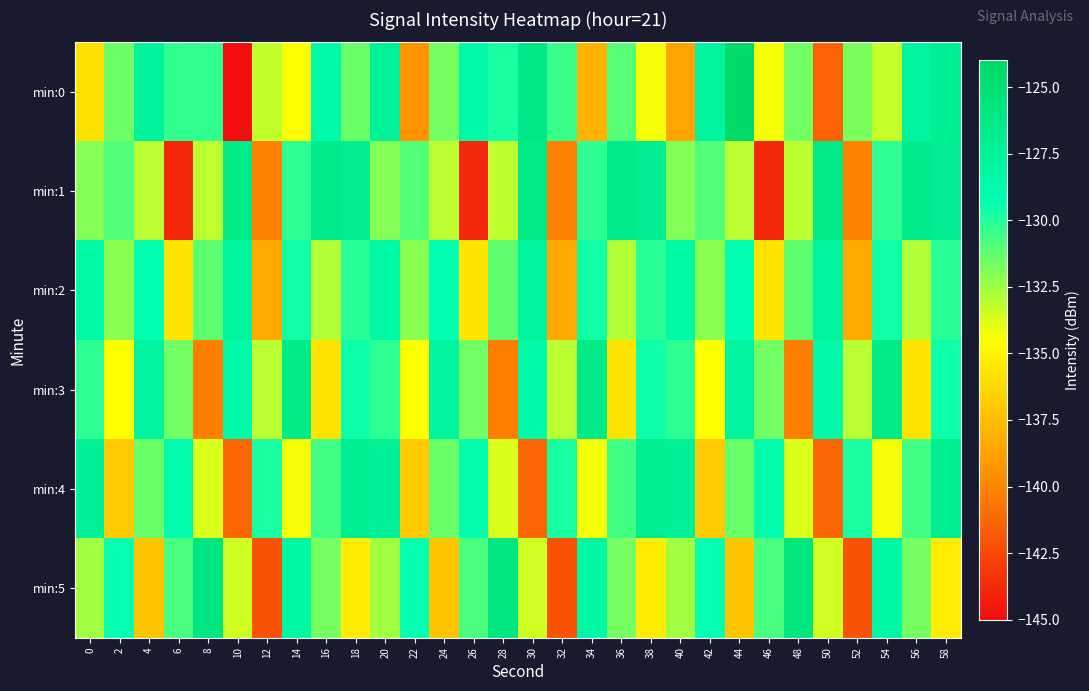

Reading right to left, what are all the values shown in this chart?

min:0: 58=-127.2	56=-127.8	54=-133.3	52=-131.8	50=-141.5	48=-131.6	46=-134.3	44=-124.2	42=-127.9	40=-138.6	38=-134.3	36=-131.0	34=-138.0	32=-130.5	30=-126.2	28=-129.8	26=-128.6	24=-131.6	22=-139.4	20=-127.5	18=-131.4	16=-128.7	14=-134.4	12=-133.2	10=-144.8	8=-130.3	6=-130.3	4=-127.7	2=-131.5	0=-135.8
min:1: 58=-126.9	56=-126.6	54=-130.2	52=-140.2	50=-126.4	48=-133.1	46=-143.9	44=-133.1	42=-130.9	40=-132.0	38=-126.9	36=-126.6	34=-130.2	32=-140.2	30=-126.4	28=-133.1	26=-143.9	24=-133.1	22=-130.9	20=-132.0	18=-126.9	16=-126.6	14=-130.2	12=-140.2	10=-126.4	8=-133.1	6=-143.9	4=-133.1	2=-130.9	0=-132.0
min:2: 58=-130.1	56=-132.9	54=-129.6	52=-138.4	50=-127.8	48=-131.2	46=-135.7	44=-129.3	42=-132.1	40=-128.5	38=-130.1	36=-132.9	34=-129.6	32=-138.4	30=-127.8	28=-131.2	26=-135.7	24=-129.3	22=-132.1	20=-128.5	18=-130.1	16=-132.9	14=-129.6	12=-138.4	10=-127.8	8=-131.2	6=-135.7	4=-129.3	2=-132.1	0=-128.5
min:3: 58=-129.5	56=-135.8	54=-126.4	52=-133.1	50=-128.7	48=-140.3	46=-131.6	44=-127.9	42=-134.5	40=-130.2	38=-129.5	36=-135.8	34=-126.4	32=-133.1	30=-128.7	28=-140.3	26=-131.6	24=-127.9	22=-134.5	20=-130.2	18=-129.5	16=-135.8	14=-126.4	12=-133.1	10=-128.7	8=-140.3	6=-131.6	4=-127.9	2=-134.5	0=-130.2
min:4: 58=-127.1	56=-130.6	54=-134.3	52=-129.8	50=-141.2	48=-133.7	46=-128.9	44=-131.4	42=-136.8	40=-127.3	38=-127.1	36=-130.6	34=-134.3	32=-129.8	30=-141.2	28=-133.7	26=-128.9	24=-131.4	22=-136.8	20=-127.3	18=-127.1	16=-130.6	14=-134.3	12=-129.8	10=-141.2	8=-133.7	6=-128.9	4=-131.4	2=-136.8	0=-127.3
min:5: 58=-135.4	56=-131.7	54=-128.3	52=-142.1	50=-133.5	48=-125.9	46=-130.8	44=-137.2	42=-129.4	40=-132.6	38=-135.4	36=-131.7	34=-128.3	32=-142.1	30=-133.5	28=-125.9	26=-130.8	24=-137.2	22=-129.4	20=-132.6	18=-135.4	16=-131.7	14=-128.3	12=-142.1	10=-133.5	8=-125.9	6=-130.8	4=-137.2	2=-129.4	0=-132.6